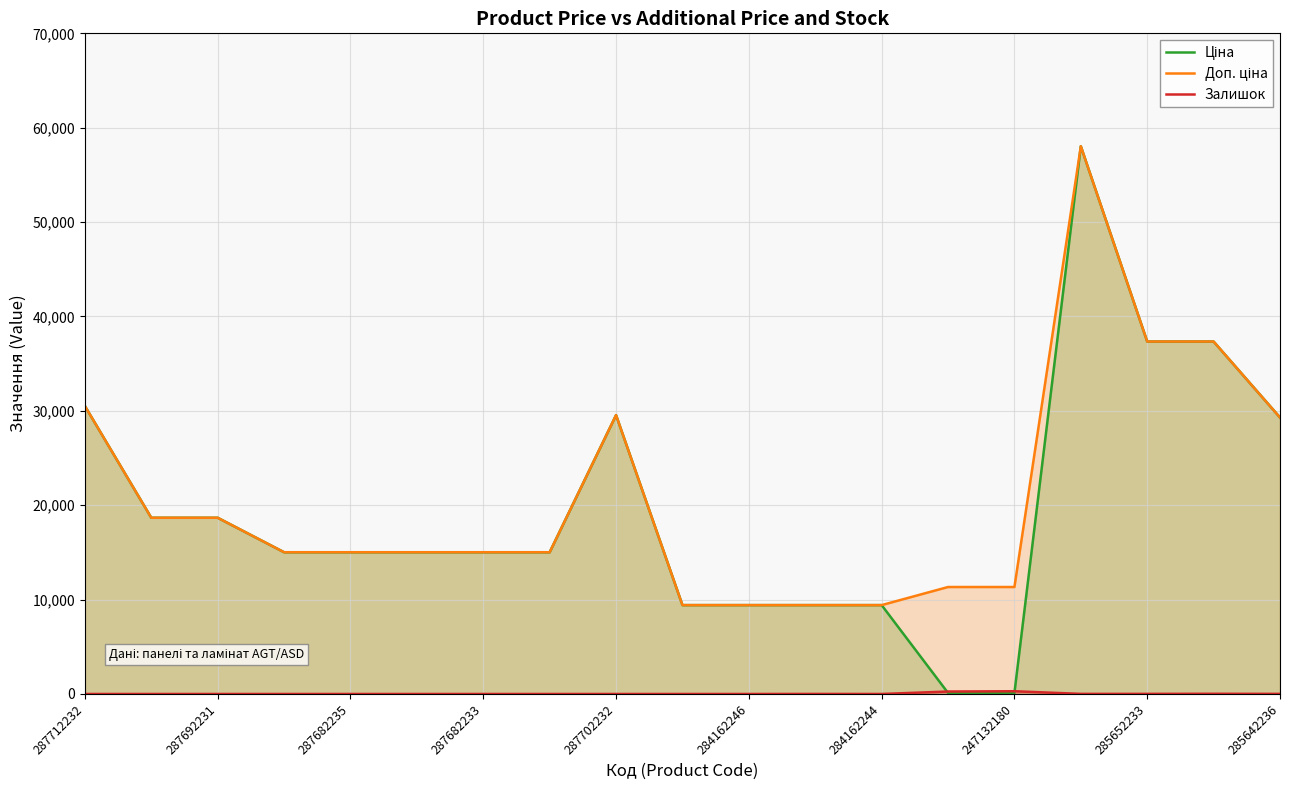

What is the difference between the maximum and minimum values in the Доп. ціна series?

48620.2